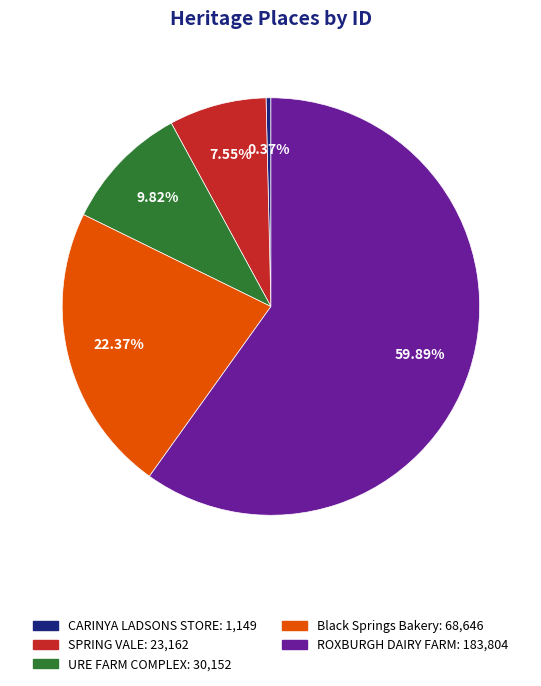

What is the smallest slice in the pie chart?

CARINYA LADSONS STORE